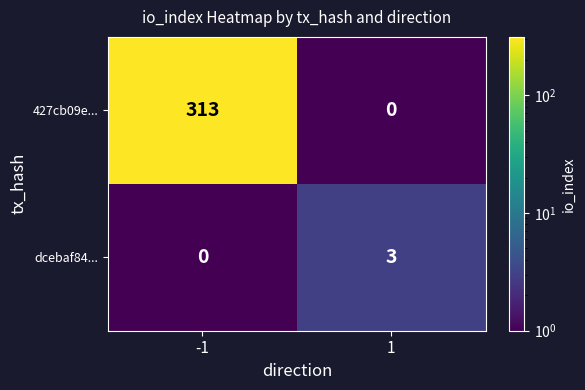

What is the sum of all dcebaf84... values?

3